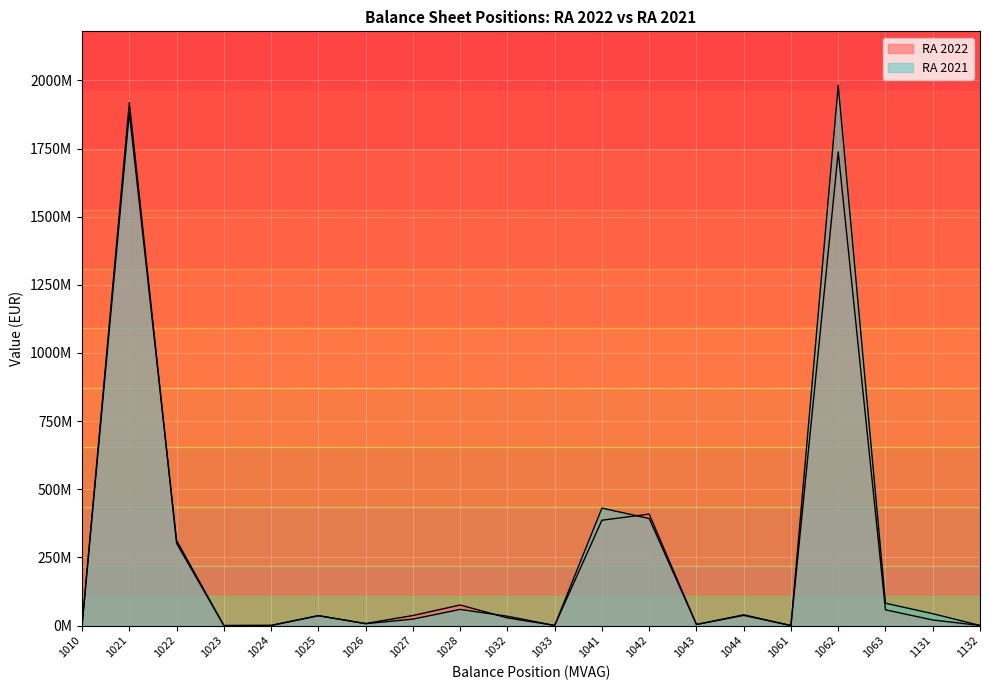

Reading left to right, transcribe all the data shown in this chart.

RA 2022: 1010=1167435.6	1021=1918336599.5	1022=301705346.7	1023=53708.4	1024=535728.6	1025=36044638.3	1026=7572946.5	1027=36952110.1	1028=75513490.5	1032=28232011.7	1033=619215.1	1041=386531322.4	1042=408917642.8	1043=4122657.7	1044=37383086.6	1061=59845.4	1062=1737696069.5	1063=57827801.8	1131=20560348.6	1132=548869.1
RA 2021: 1010=1732916.0	1021=1881185223.3	1022=312321445.4	1023=54056.0	1024=553119.2	1025=36661905.2	1026=6964044.9	1027=23750737.2	1028=59296613.4	1032=34296260.3	1033=322147.9	1041=430883011.5	1042=392662630.6	1043=4069708.7	1044=39540390.6	1061=99205.7	1062=1981617794.5	1063=82071538.9	1131=43633480.4	1132=540215.6